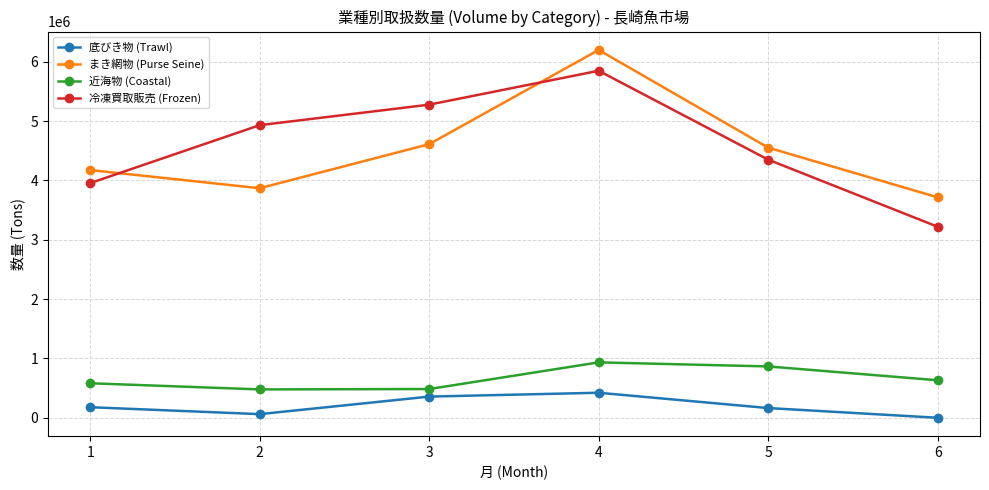

What is the difference between the second highest and second lowest values in the 近海物 (Coastal) series?

380885